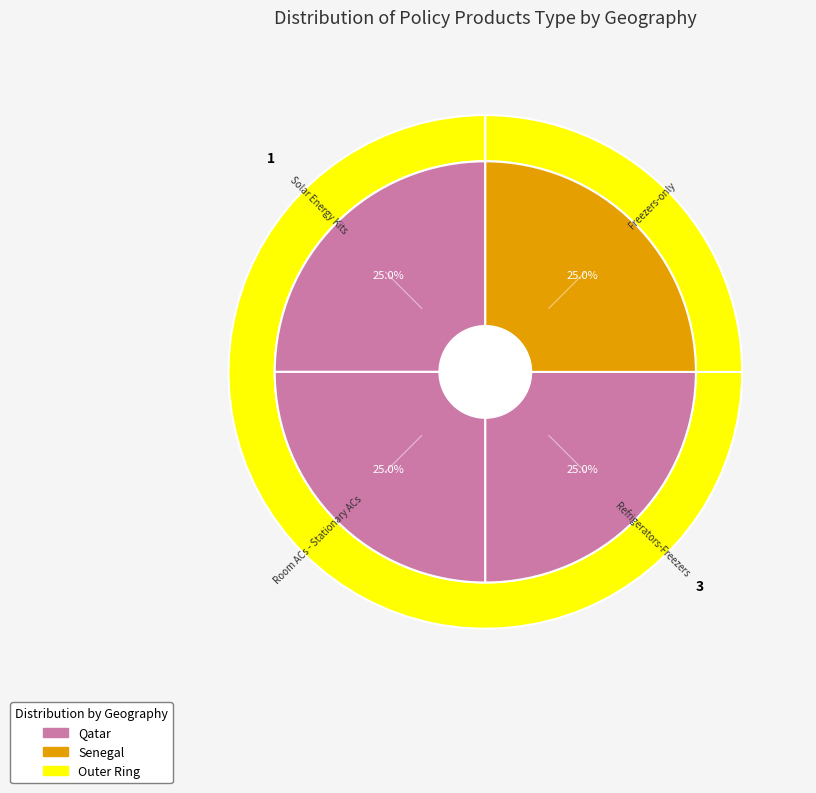

Count the number of slices in the pie.

4